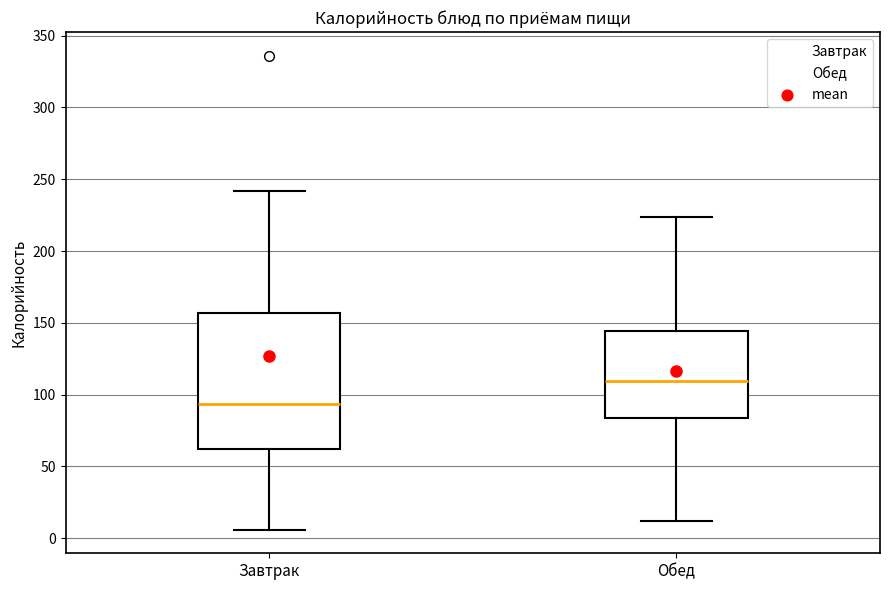

Where is the lower edge of the box for Обед on the y-axis? The values are not printed on the chart, so give them approximately, as read against the axis.

85